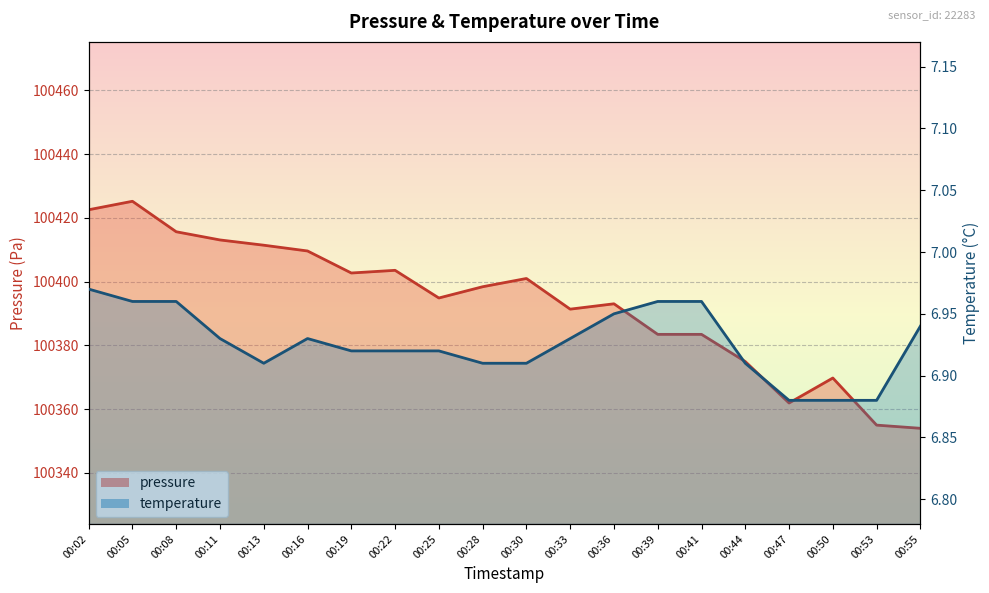

What are all the series names shown in the legend?

pressure, temperature